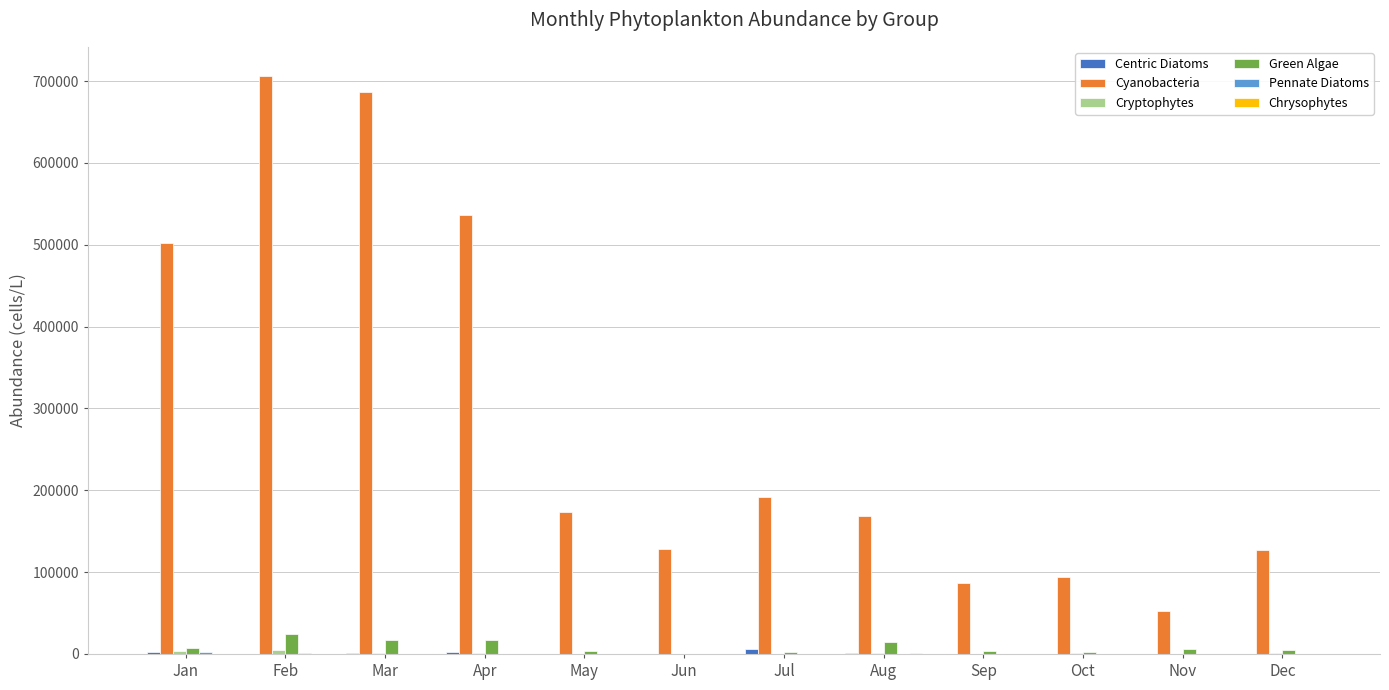

What is the spread (max minus min) of values at May?

173632.9